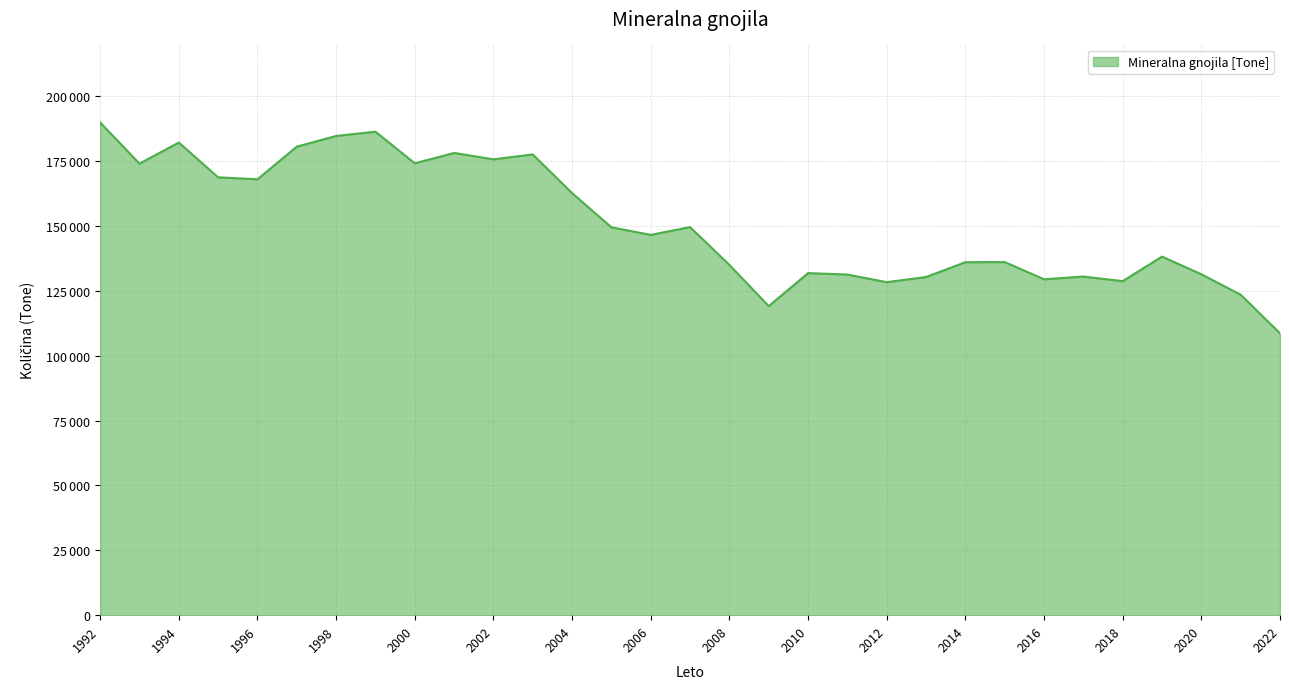

What is the difference between the maximum and minimum values?

81268